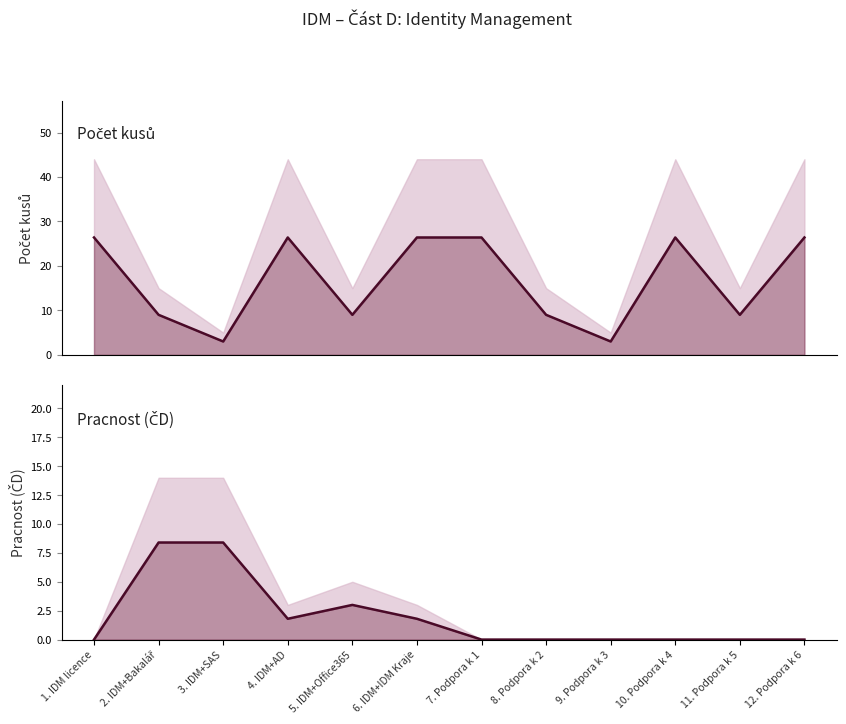

Reading right to left, extract all data points from this chart.

Počet kusů (linie): 12. Podpora k 6=26.4	11. Podpora k 5=9.0	10. Podpora k 4=26.4	9. Podpora k 3=3.0	8. Podpora k 2=9.0	7. Podpora k 1=26.4	6. IDM+IDM Kraje=26.4	5. IDM+Office365=9.0	4. IDM+AD=26.4	3. IDM+SAS=3.0	2. IDM+Bakalář=9.0	1. IDM licence=26.4
Pracnost ČD (linie): 12. Podpora k 6=0.0	11. Podpora k 5=0.0	10. Podpora k 4=0.0	9. Podpora k 3=0.0	8. Podpora k 2=0.0	7. Podpora k 1=0.0	6. IDM+IDM Kraje=1.8	5. IDM+Office365=3.0	4. IDM+AD=1.8	3. IDM+SAS=8.4	2. IDM+Bakalář=8.4	1. IDM licence=0.0